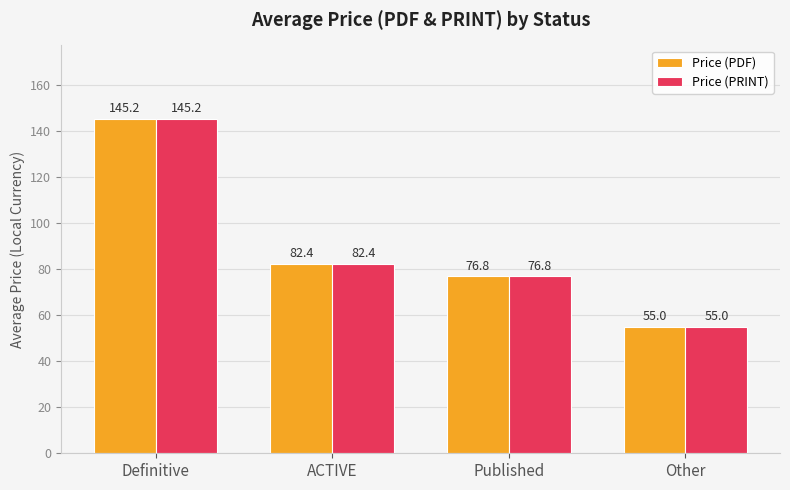

What position from the right is Other?

1